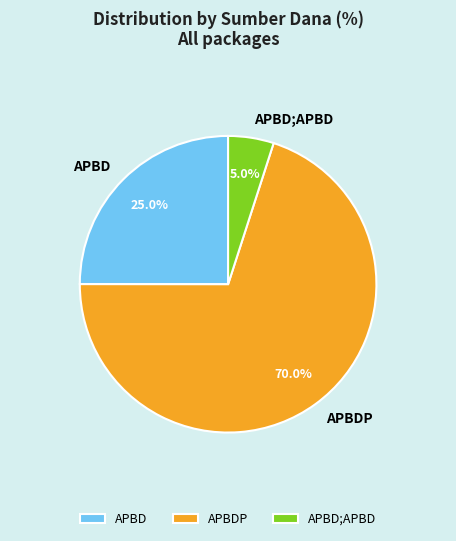

To the nearest percent, what is the average slice percentage?

33%